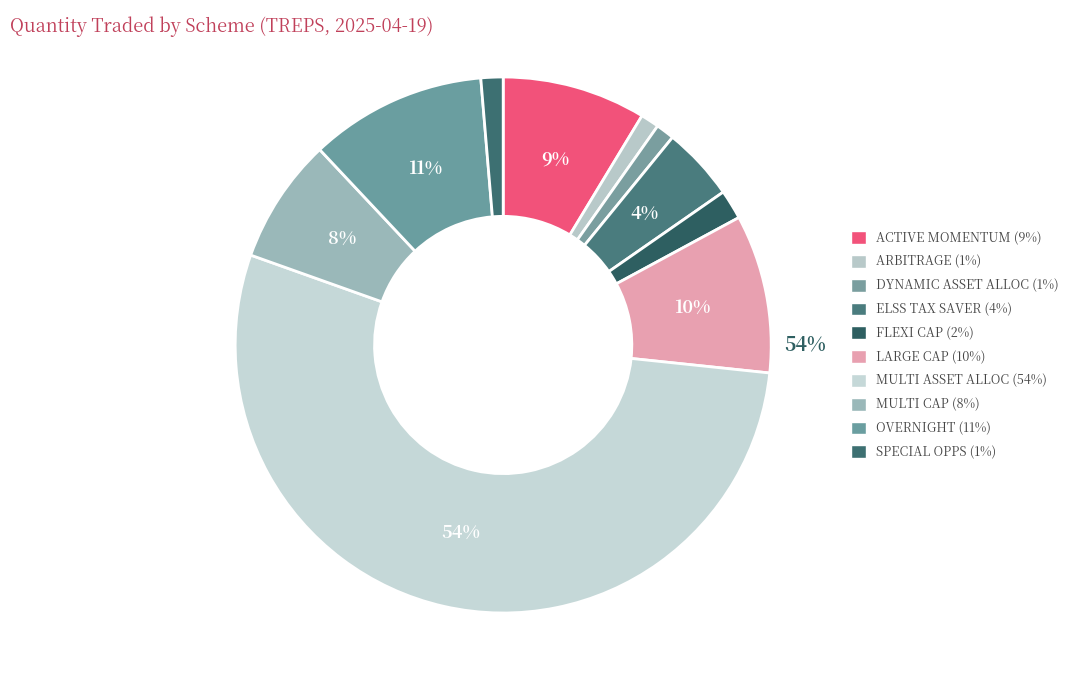

How many slices are in this pie chart?

10